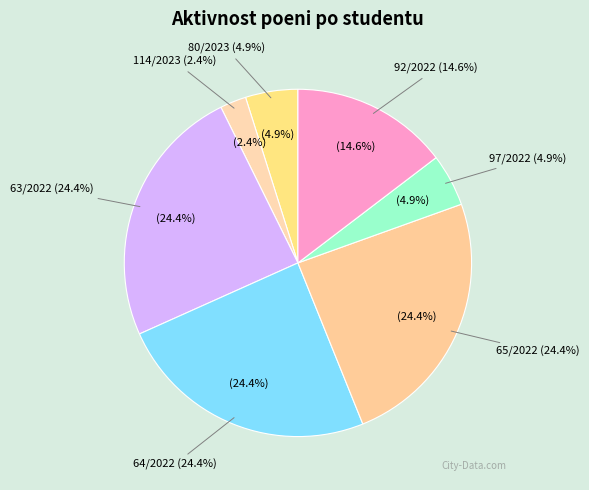

What portion of the pie excludes 80/2023?

95.1%